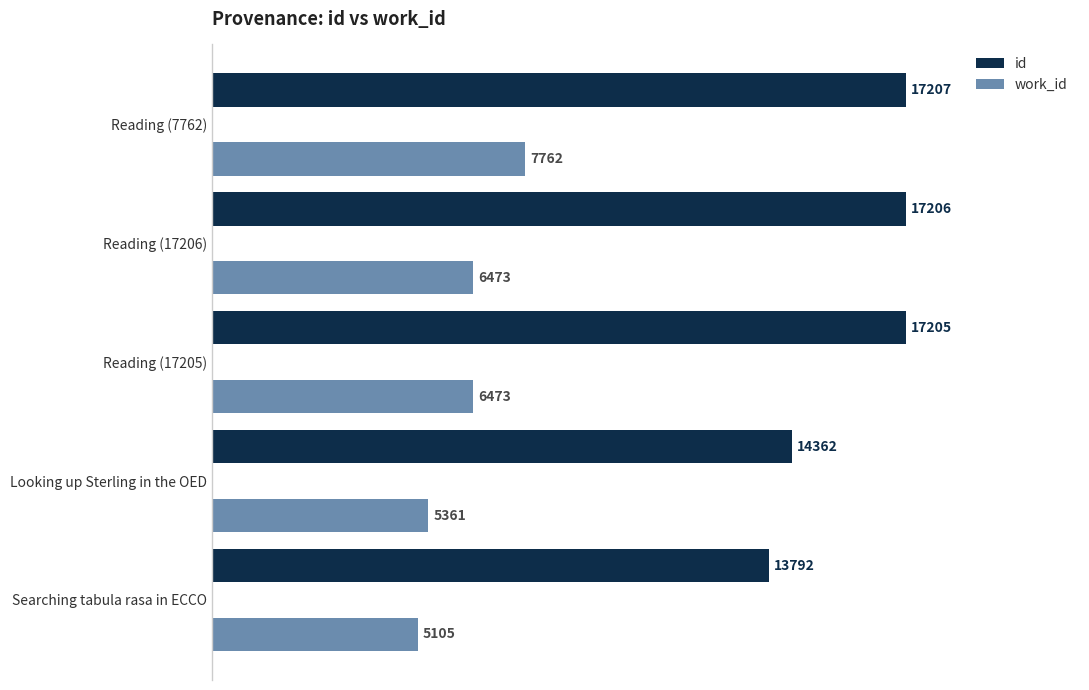

How many categories are shown in the chart?

5